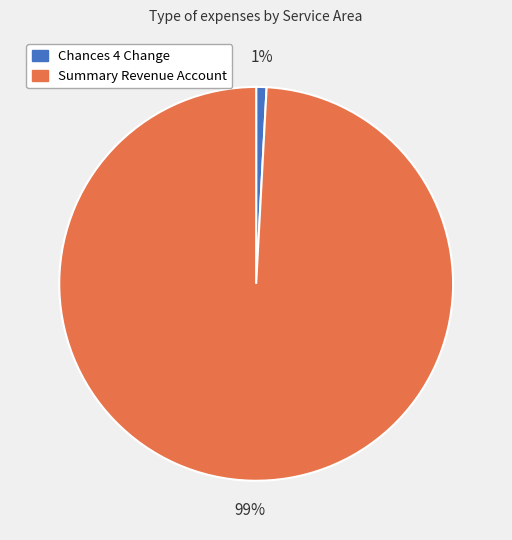

To the nearest percent, what portion does Summary Revenue Account represent?

99%